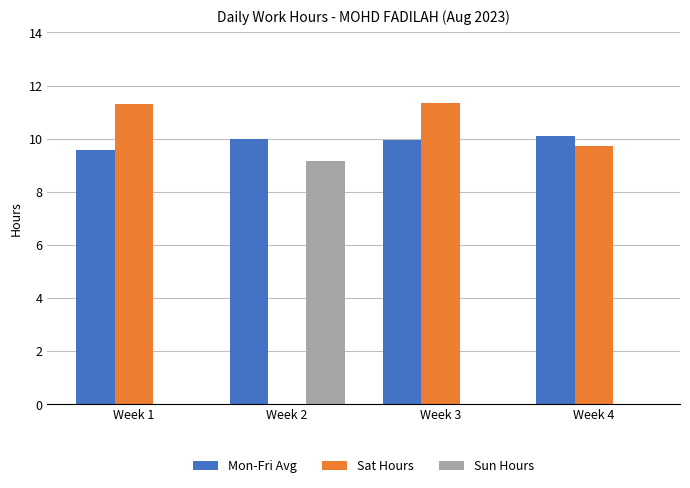

What are all the series names shown in the legend?

Mon-Fri Avg, Sat Hours, Sun Hours